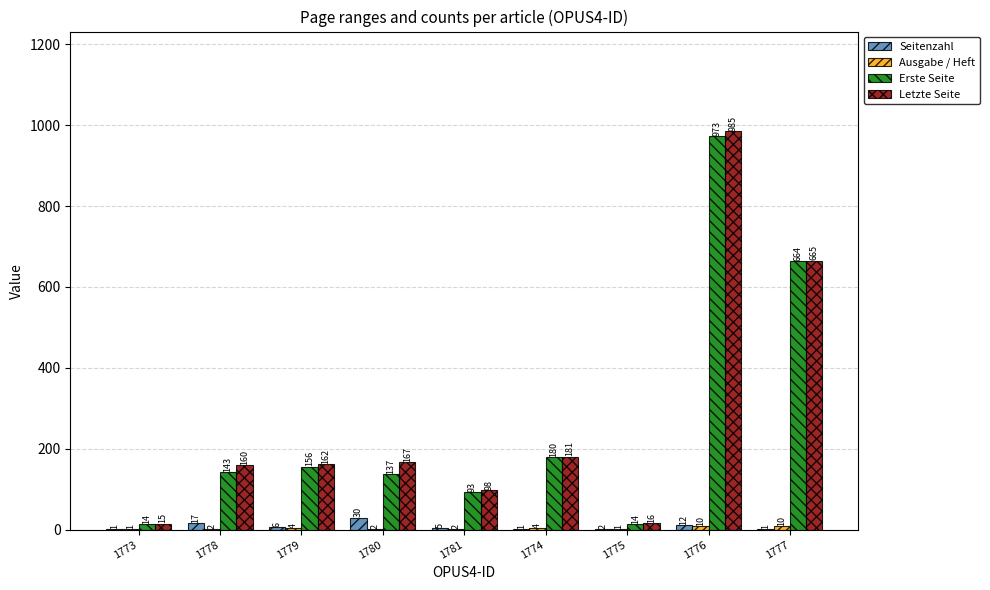

What is the sum of the Seitenzahl values at 1773 and 1776?

13